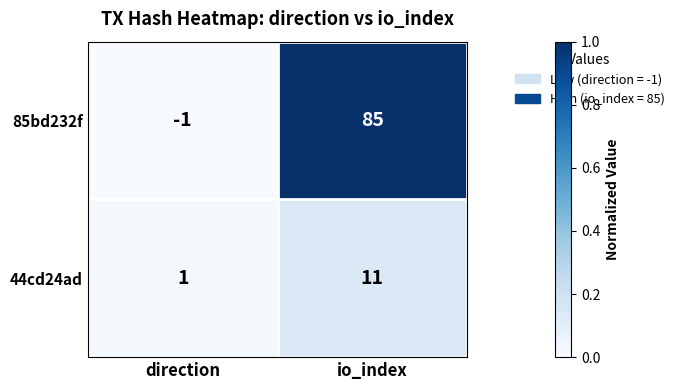

Rank the series at io_index from lowest to highest value.

44cd24ad, 85bd232f